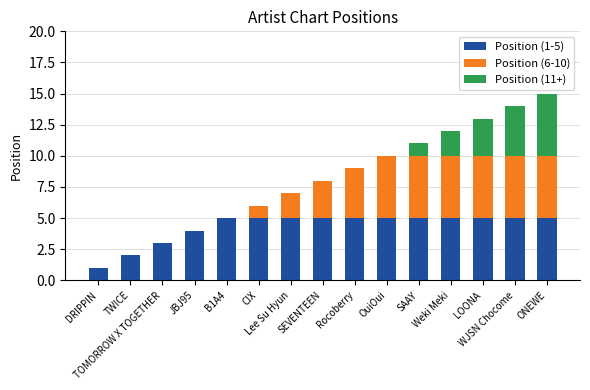

What is the difference between the second highest and second lowest values in the Position (6-10) series?

5